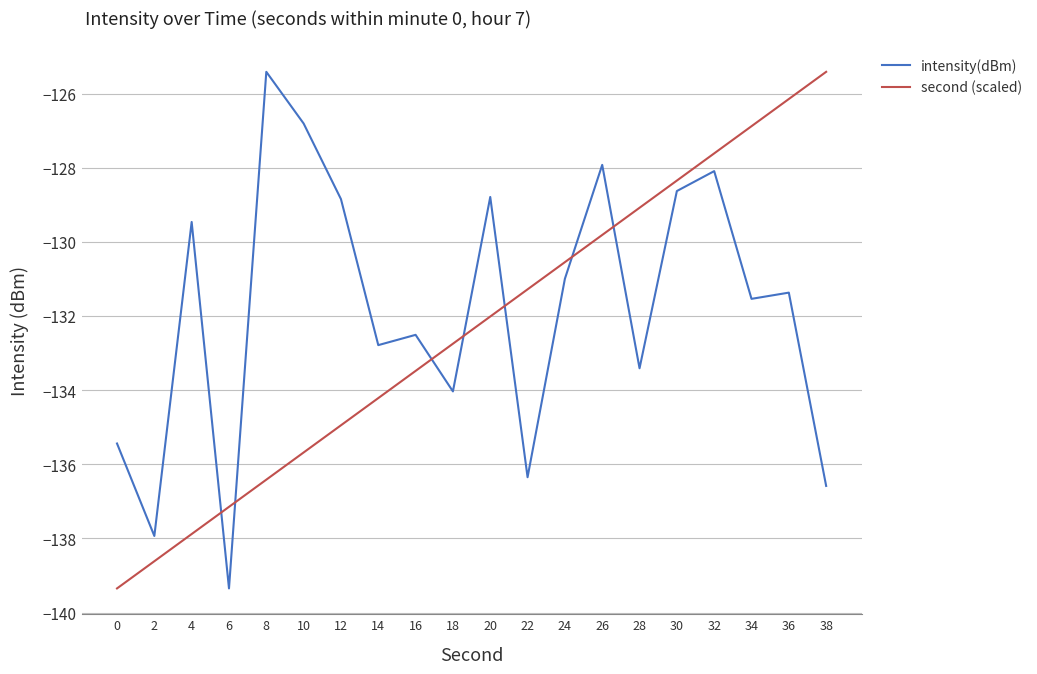

What value does the intensity(dBm) series have at 4?

-129.5